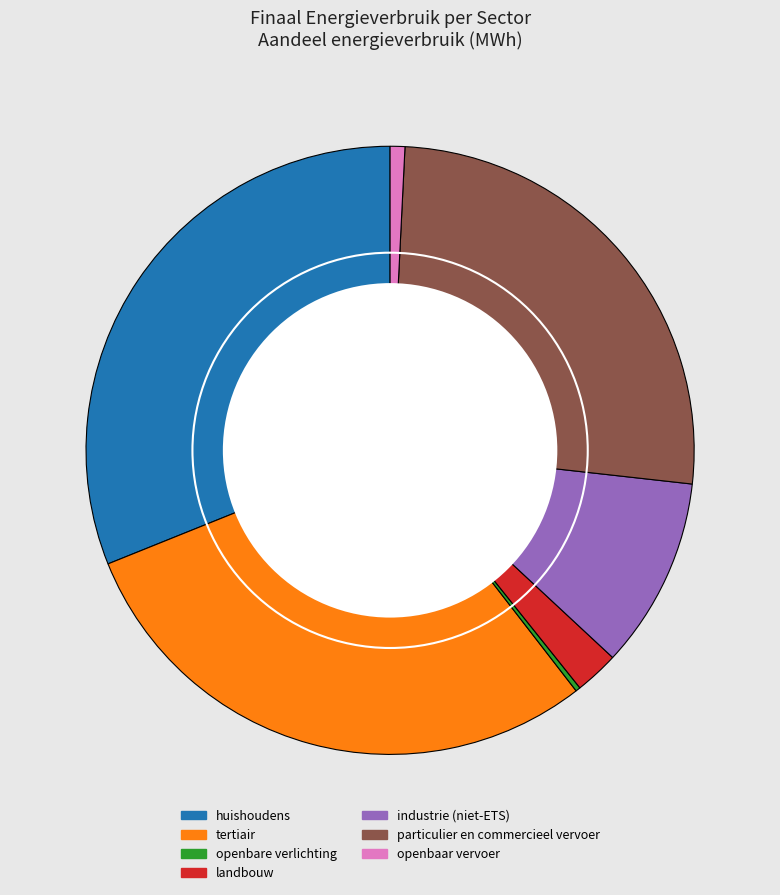

Is the sum of landbouw and tertiair greater than half?

No